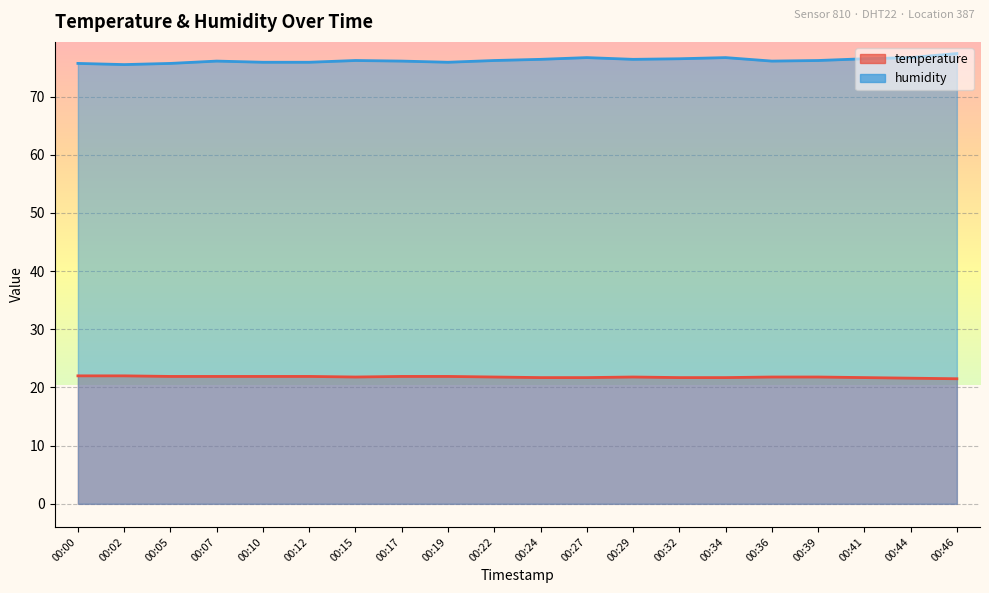

At which category does humidity reach its first local valley?

00:02